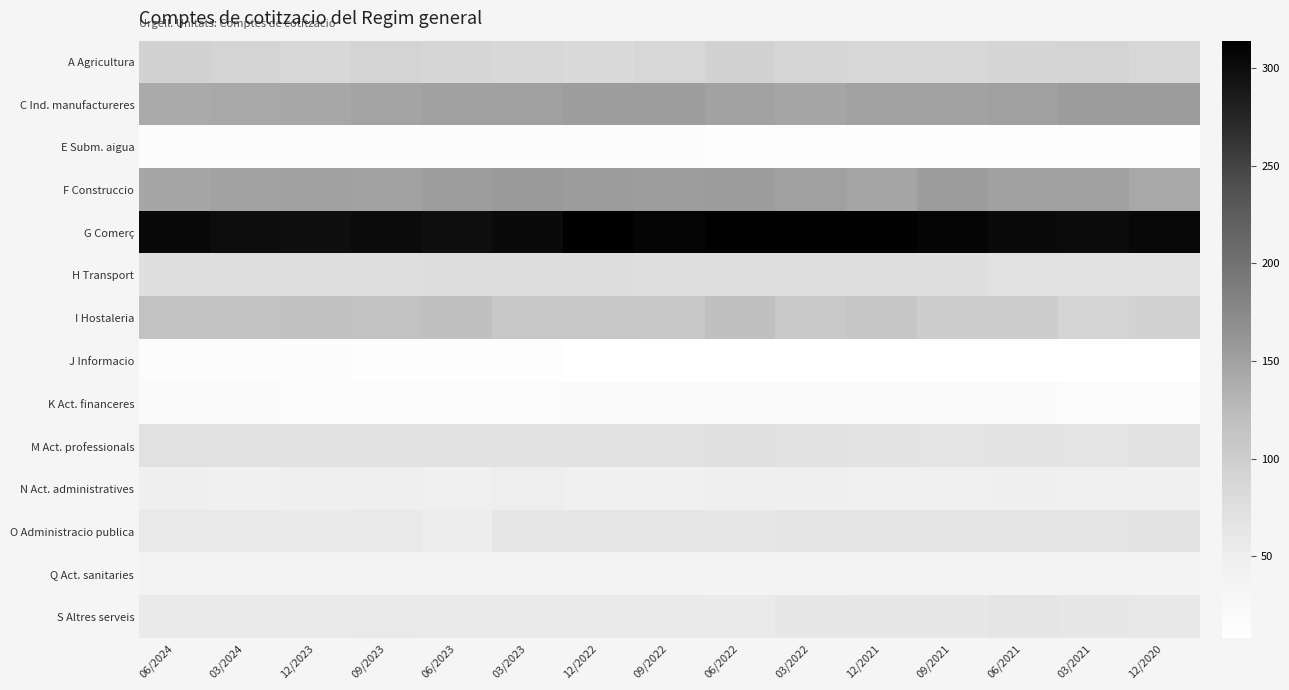

How many data points does each series have?

15